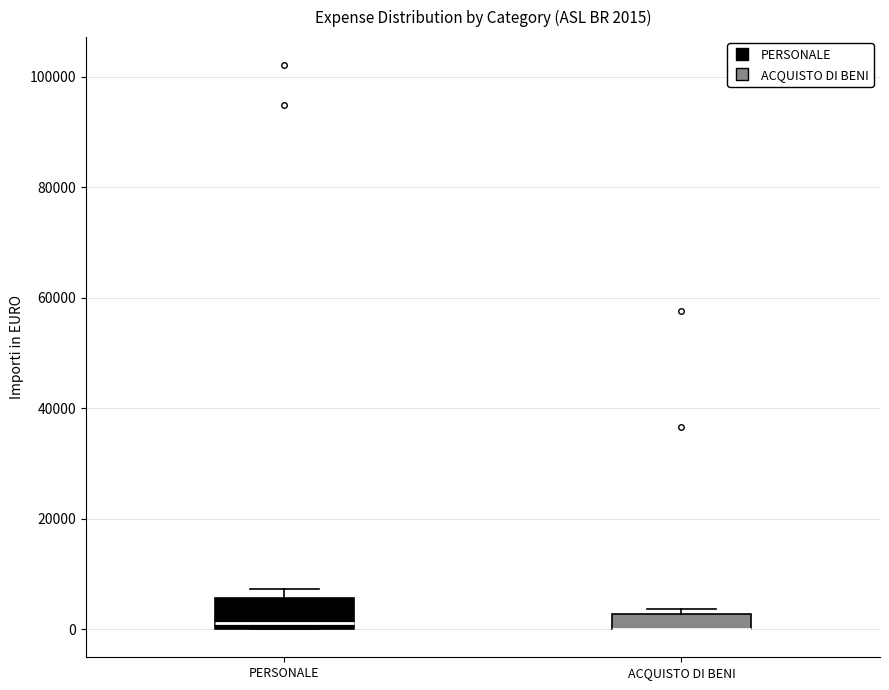

Which box is the tallest, from its lower edge to its upper edge?

PERSONALE